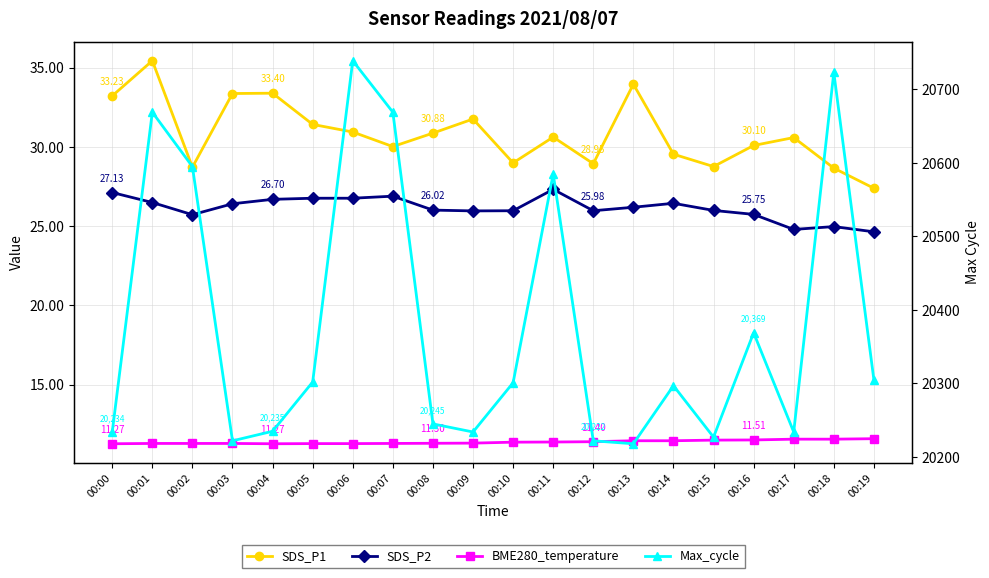

True or false: SDS_P2 and Max_cycle intersect in this chart.

False